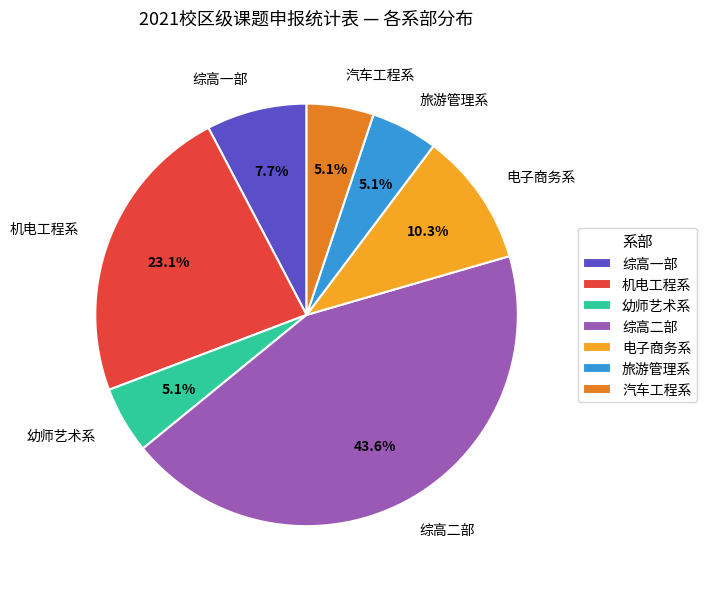

Is 旅游管理系 the majority of the pie?

No